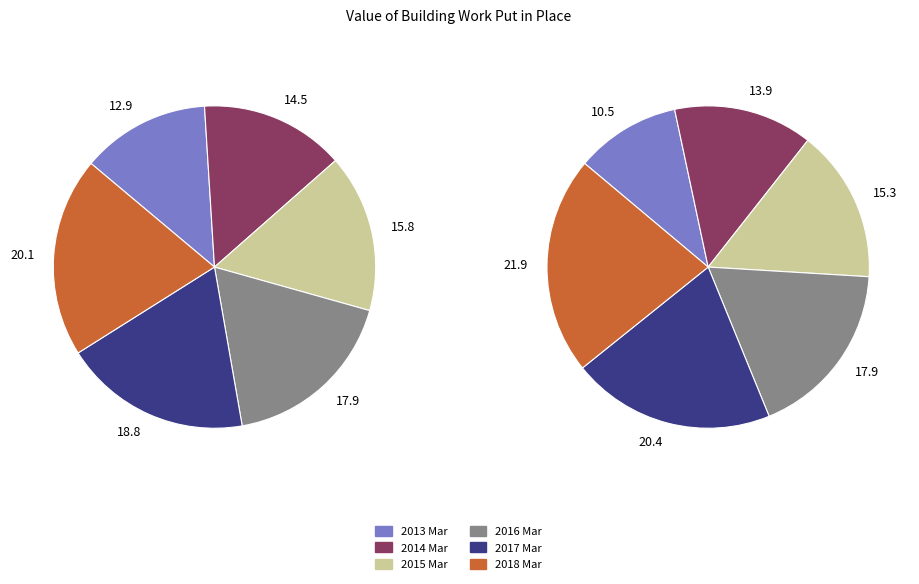

Is there any slice that represents more than half of the pie?

No